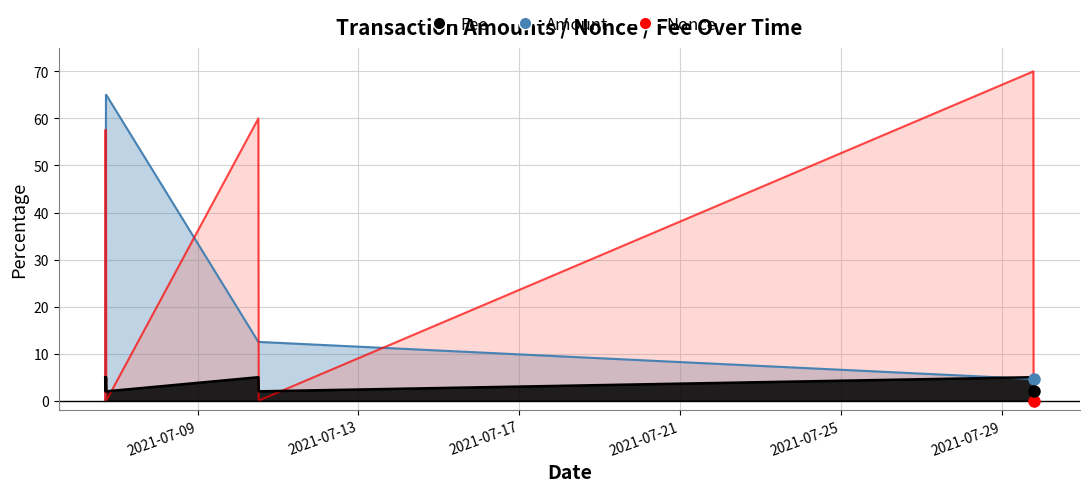

Where is the first local maximum for Fee?

2021-07-06 17:15:00